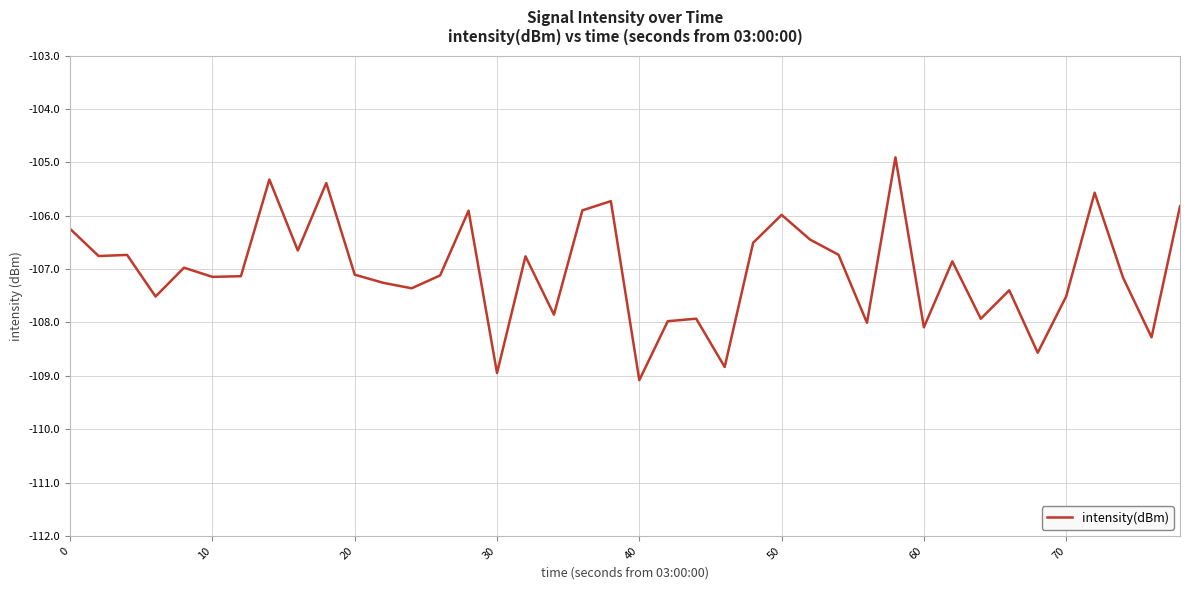

What is the difference between the maximum and minimum values?

4.2